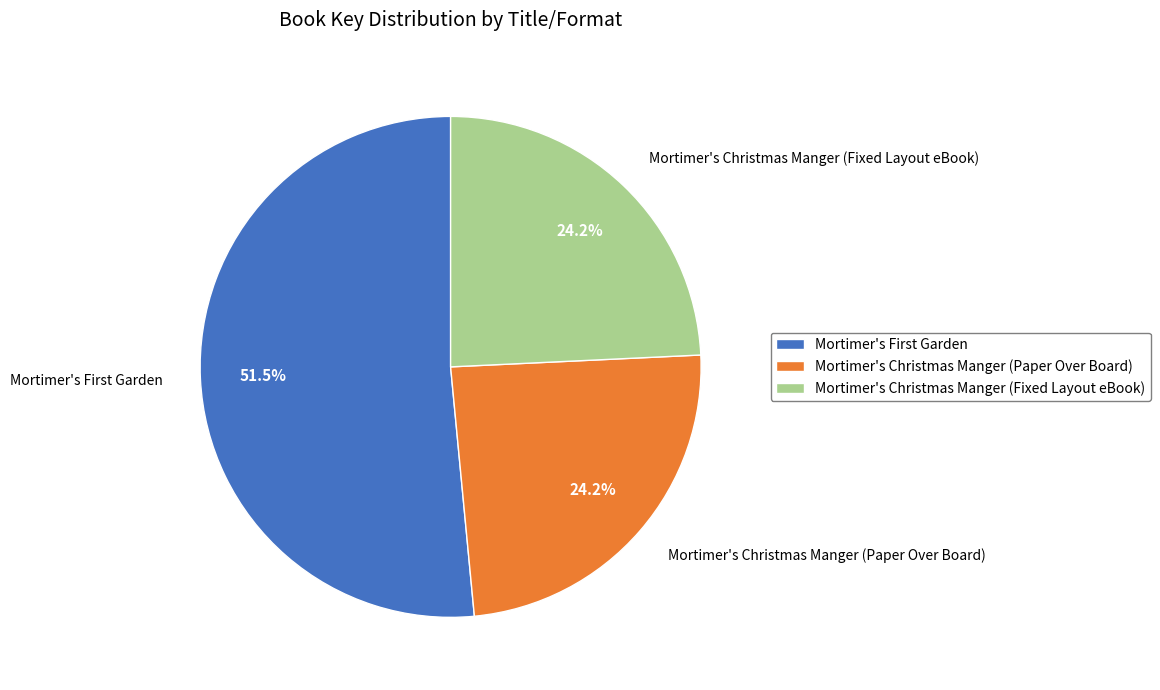

Which slice is the largest?

Mortimer's First Garden